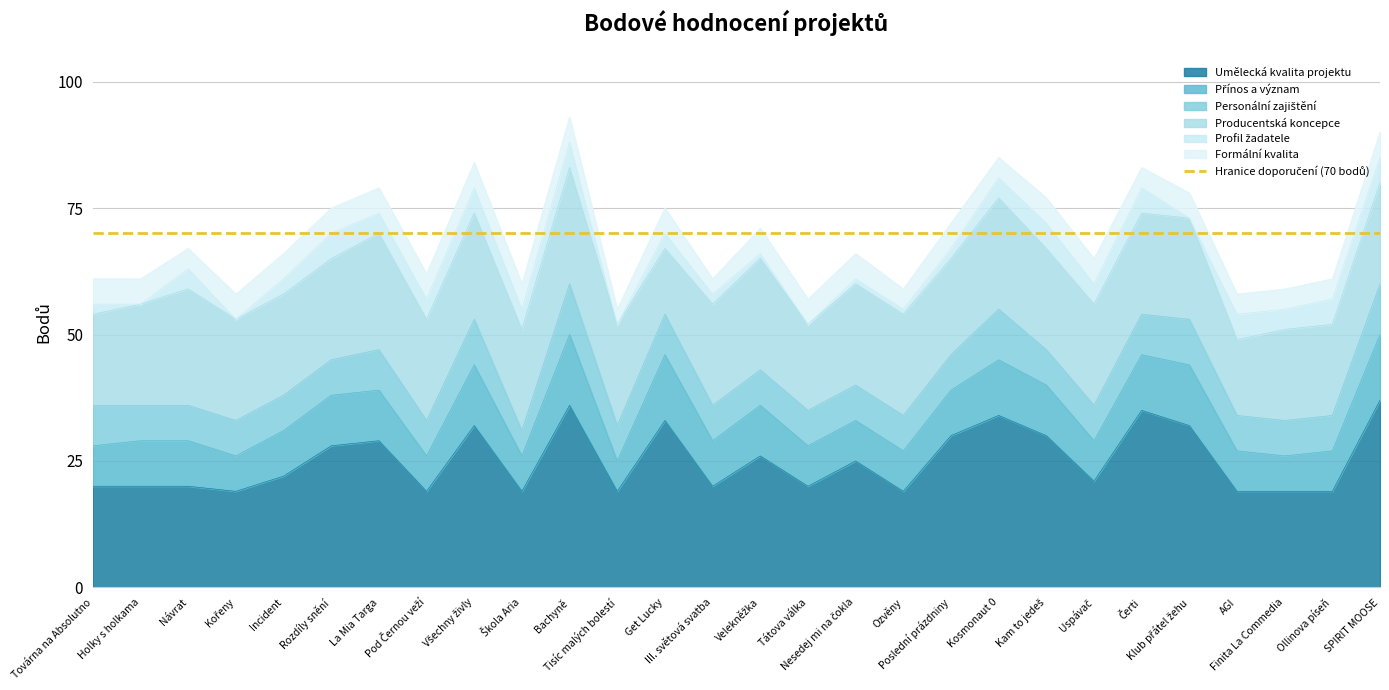

What is the total value across all series at AGI?

58